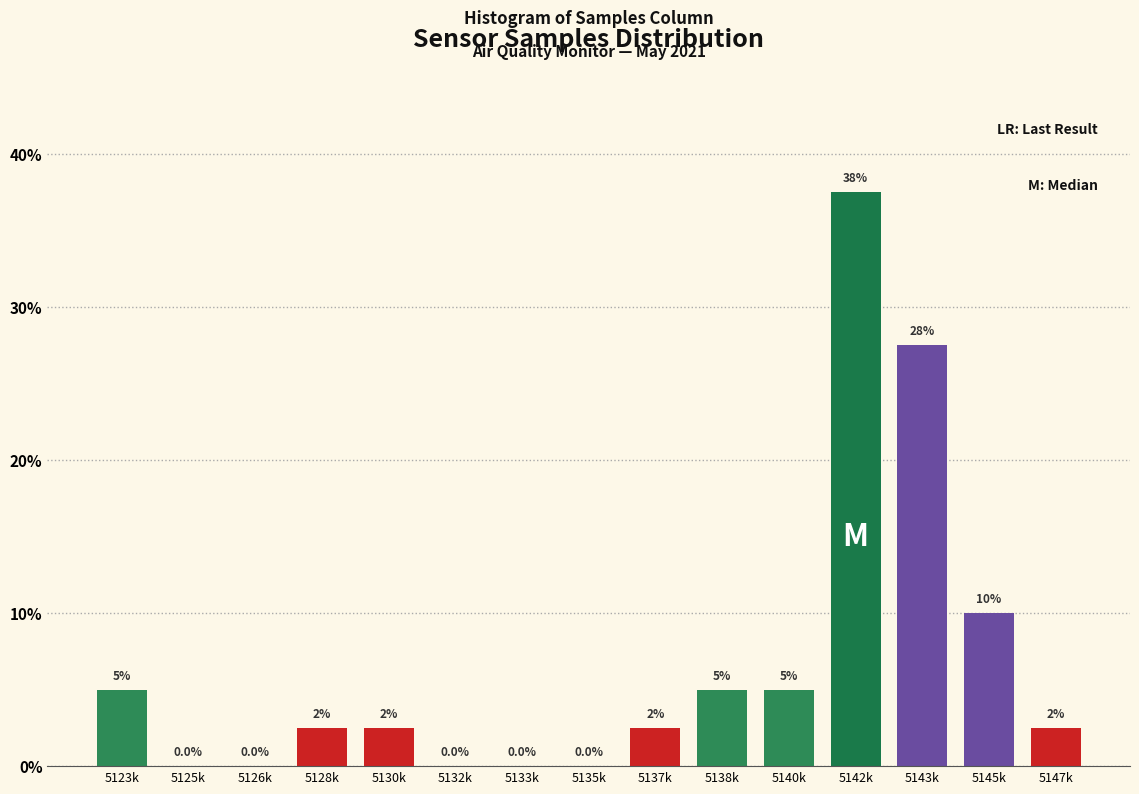

Reading left to right, list all the values displayed in this chart.

5123k=5.0	5125k=0.0	5126k=0.0	5128k=2.5	5130k=2.5	5132k=0.0	5133k=0.0	5135k=0.0	5137k=2.5	5138k=5.0	5140k=5.0	5142k=37.5	5143k=27.5	5145k=10.0	5147k=2.5